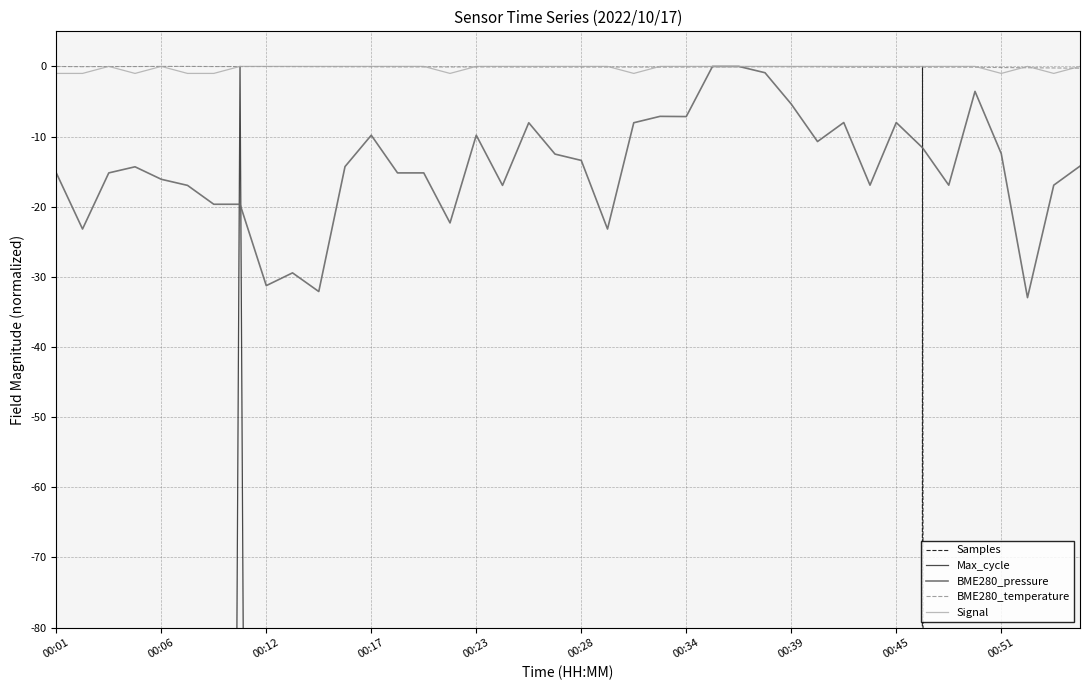

The BME280_pressure series shows -7.1 at 00:34. True or false?

True